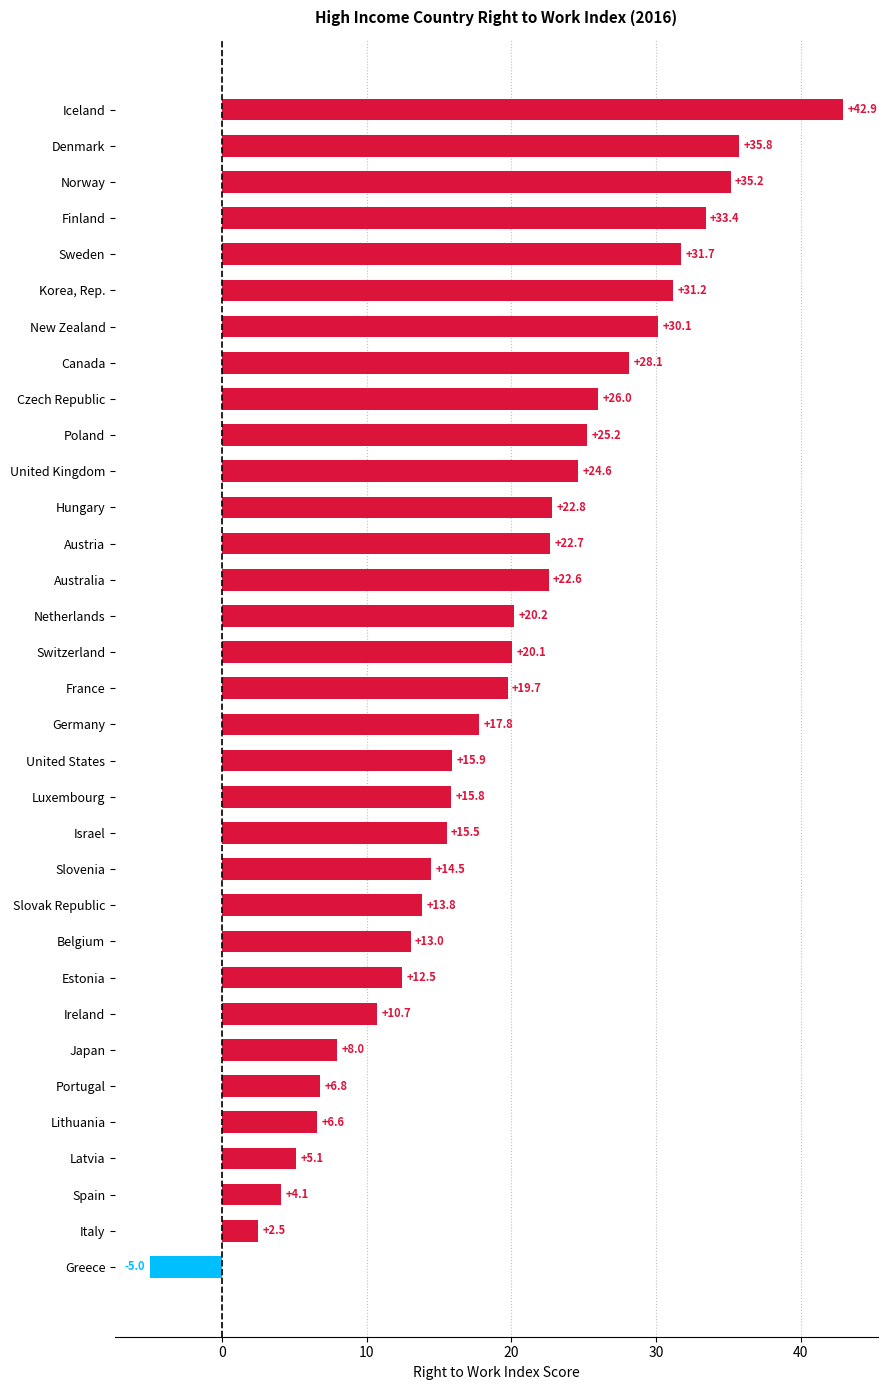

Rank the categories by value from highest to lowest.

Iceland, Denmark, Norway, Finland, Sweden, Korea, Rep., New Zealand, Canada, Czech Republic, Poland, United Kingdom, Hungary, Austria, Australia, Netherlands, Switzerland, France, Germany, United States, Luxembourg, Israel, Slovenia, Slovak Republic, Belgium, Estonia, Ireland, Japan, Portugal, Lithuania, Latvia, Spain, Italy, Greece